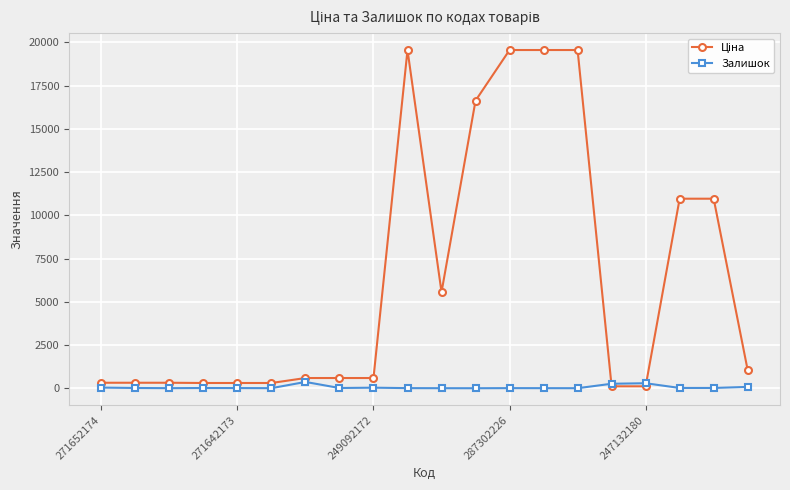

At how many categories does at least one series exceed 5055?

8